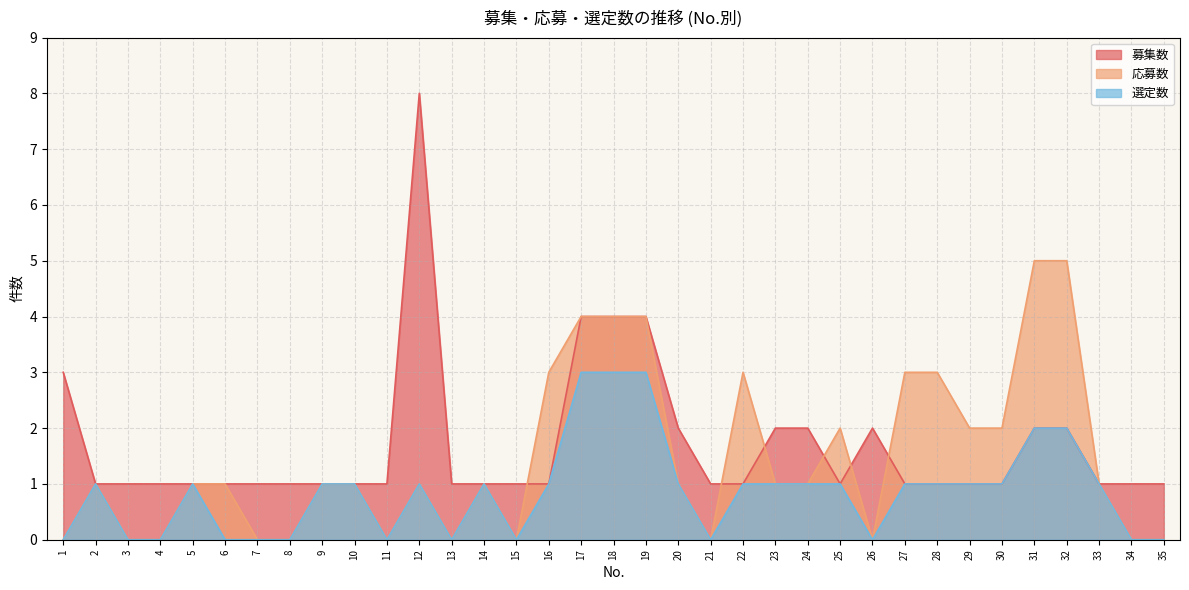

True or false: 募集数 has a value of 1 at 29.

False